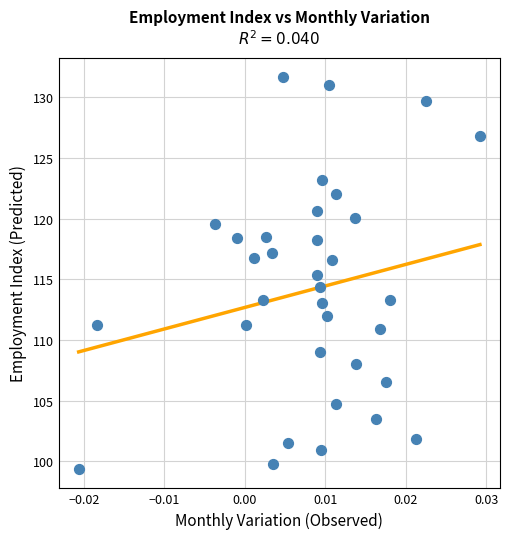

What is the range of Y values (max minus min)?

32.2